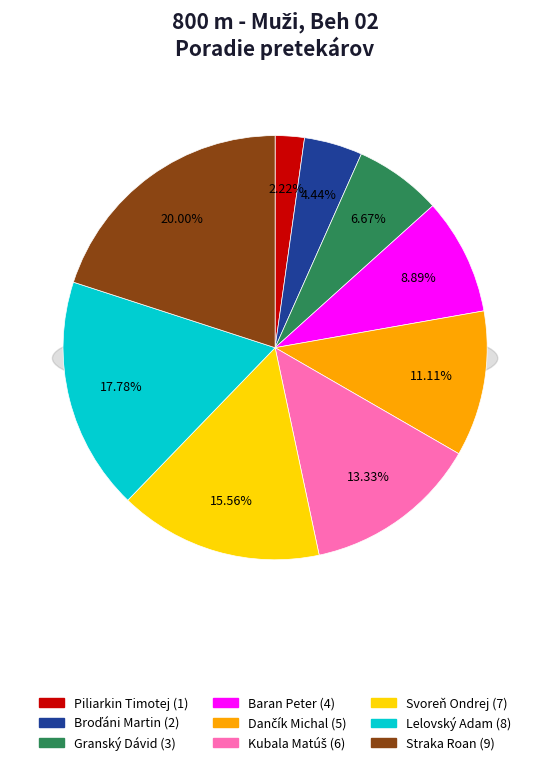

Count the number of slices in the pie.

9